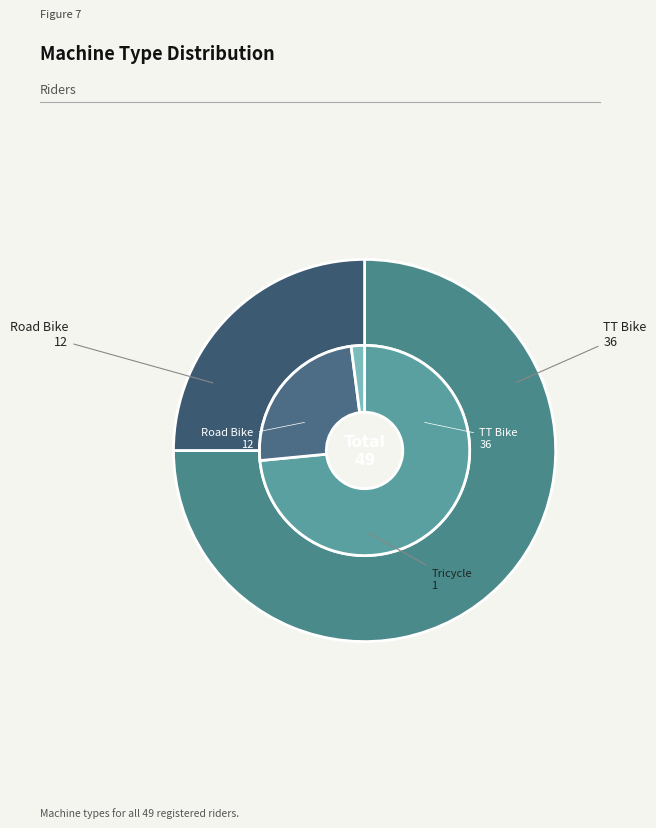

How many segments does this pie chart have?

2